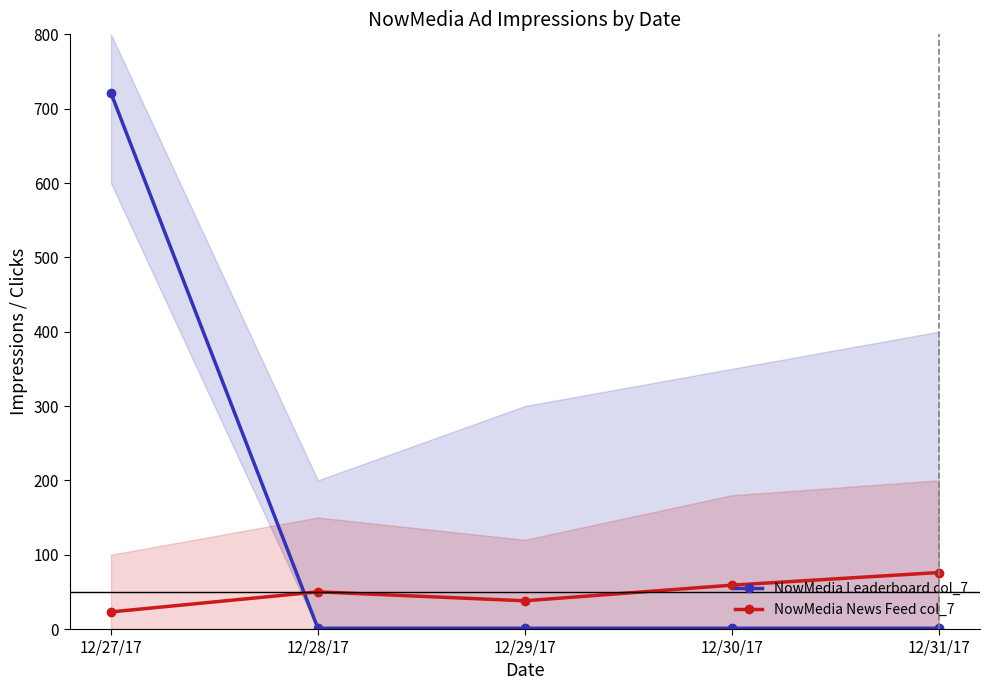

Is it true that NowMedia News Feed col_7 equals 71 at 12/28/17?

False